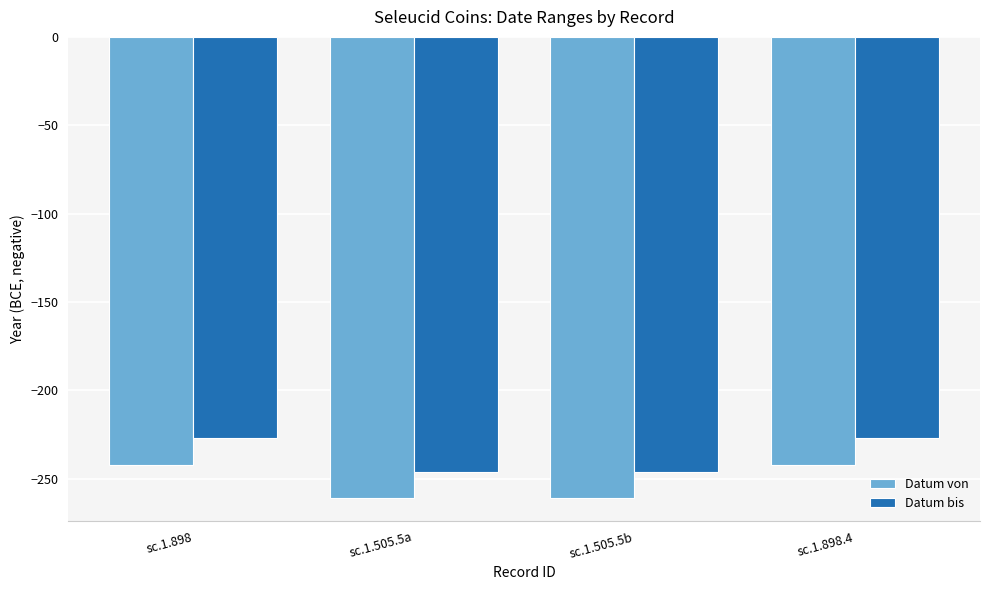

At how many categories does at least one series exceed -257?

4